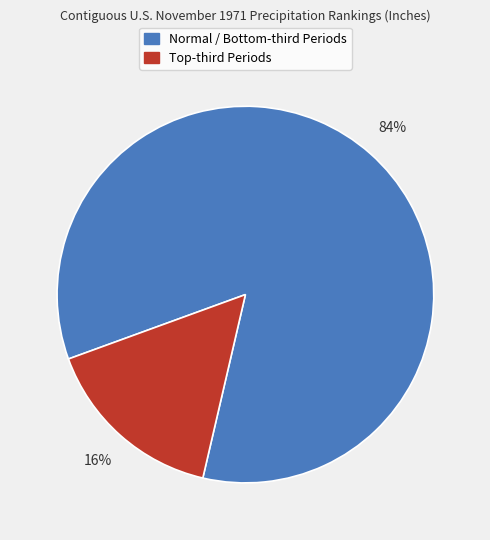

How many slices are in this pie chart?

2